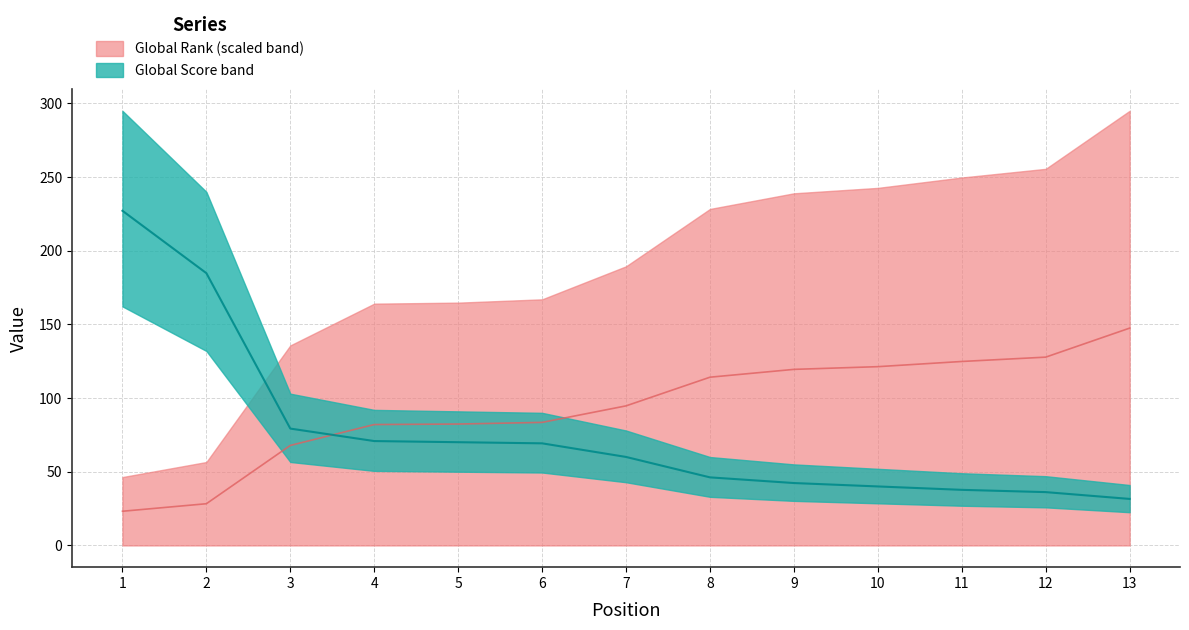

At which label does Global Rank first exceed 94?

7